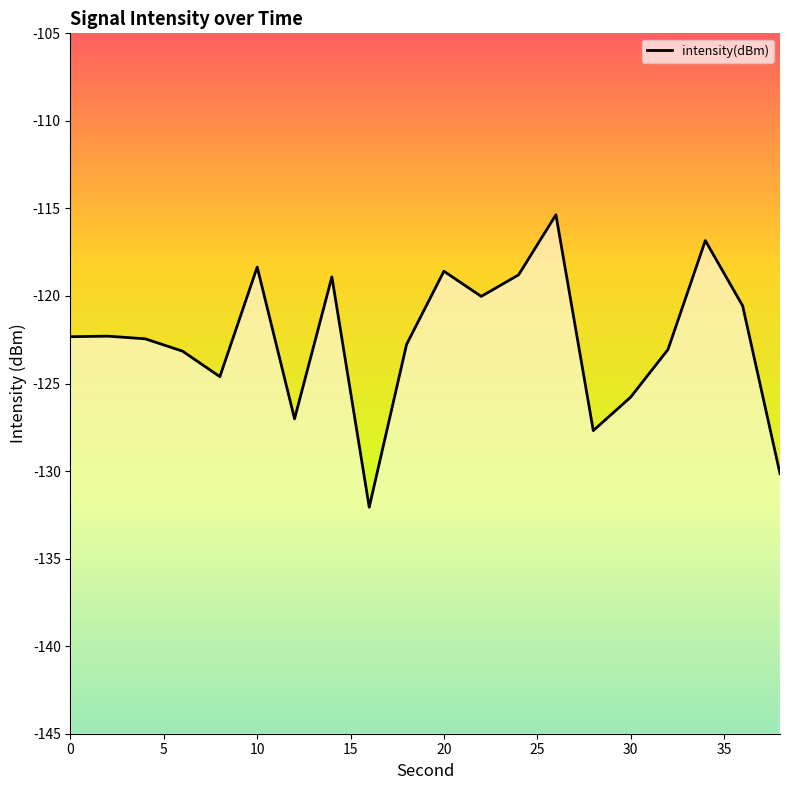

Does the chart display data point markers on the line(s)?

No